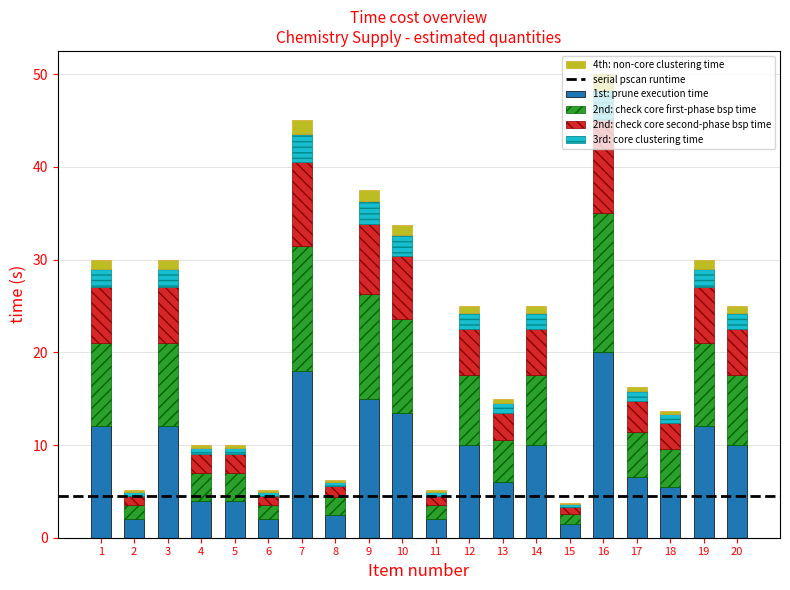

True or false: 1st: prune execution time has a value of 8.2 at 10.

False